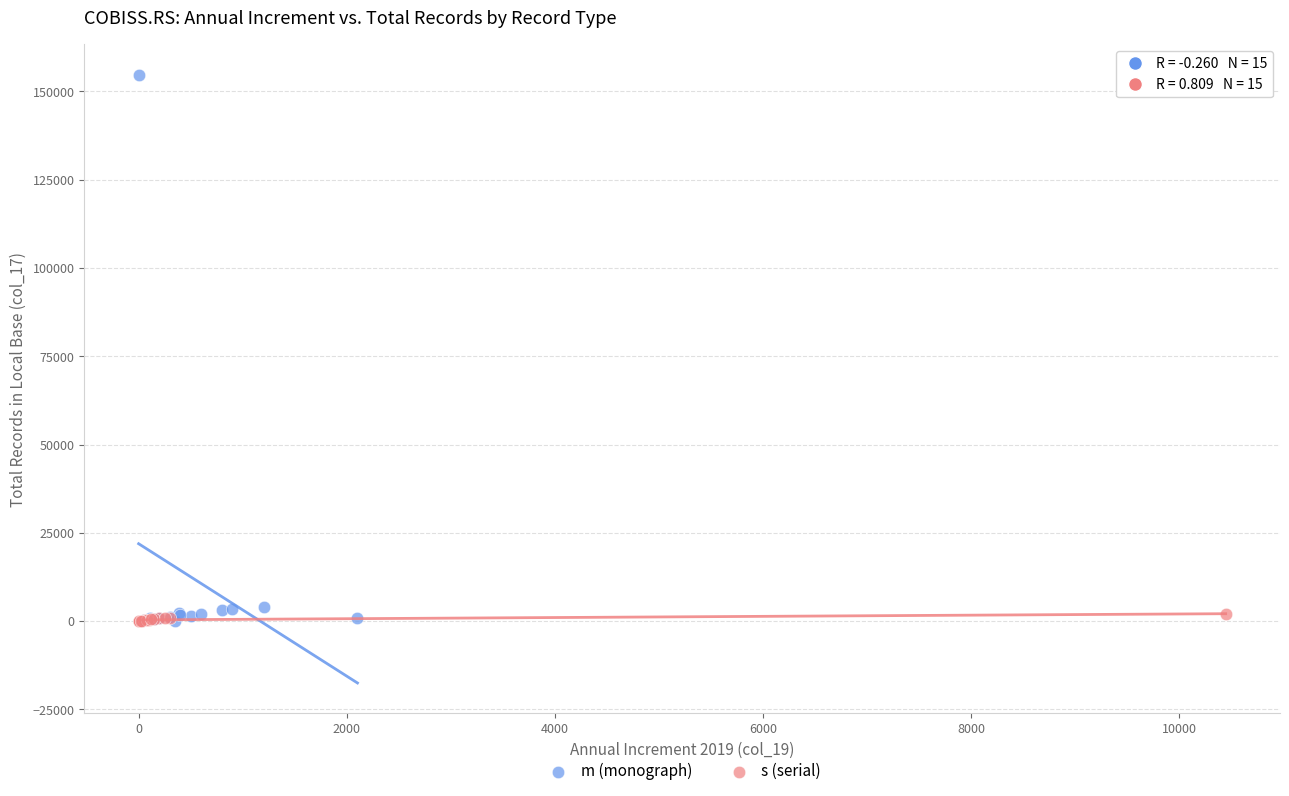

What are all the series names shown in the legend?

m (monograph), s (serial)